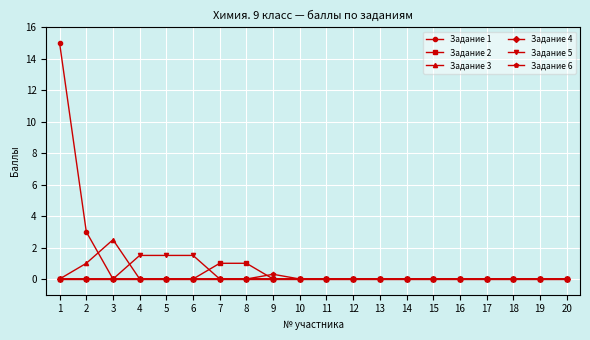

What is the maximum value shown in the chart?

15.0